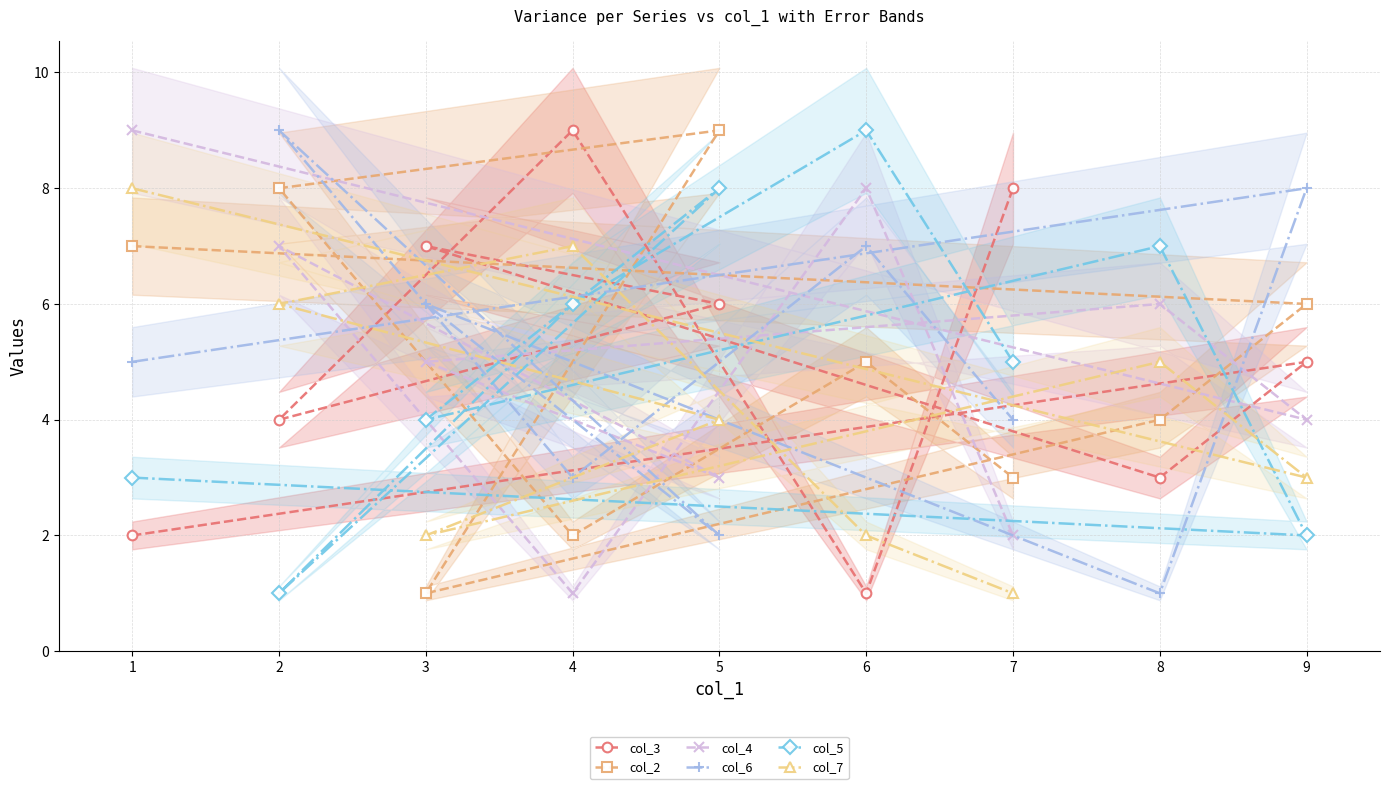

Is the value of col_5 at 4 greater than the value of col_6 at 4?

Yes